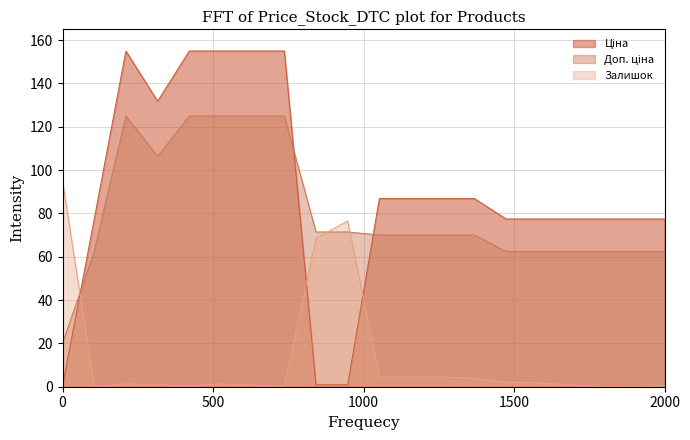

What is the highest value of the Залишок series?

95.0